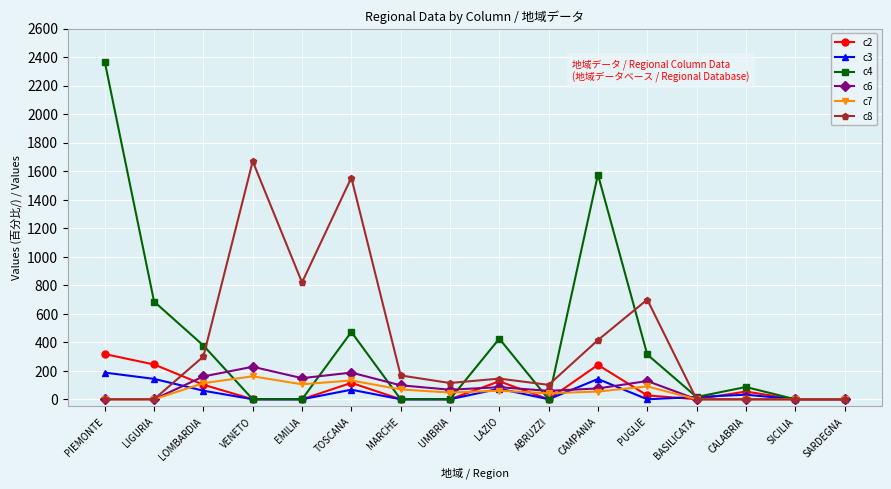

True or false: c8 has more than 1 interior local peaks.

True